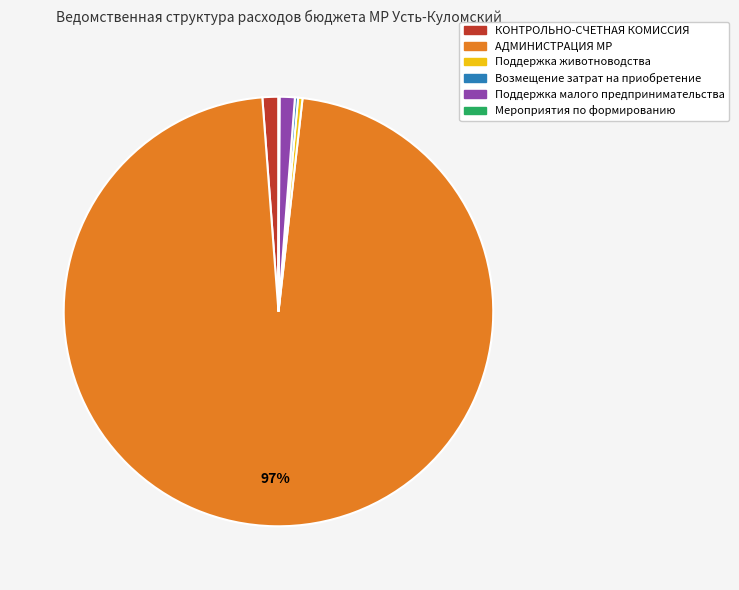

Which slice is the largest?

АДМИНИСТРАЦИЯ МР